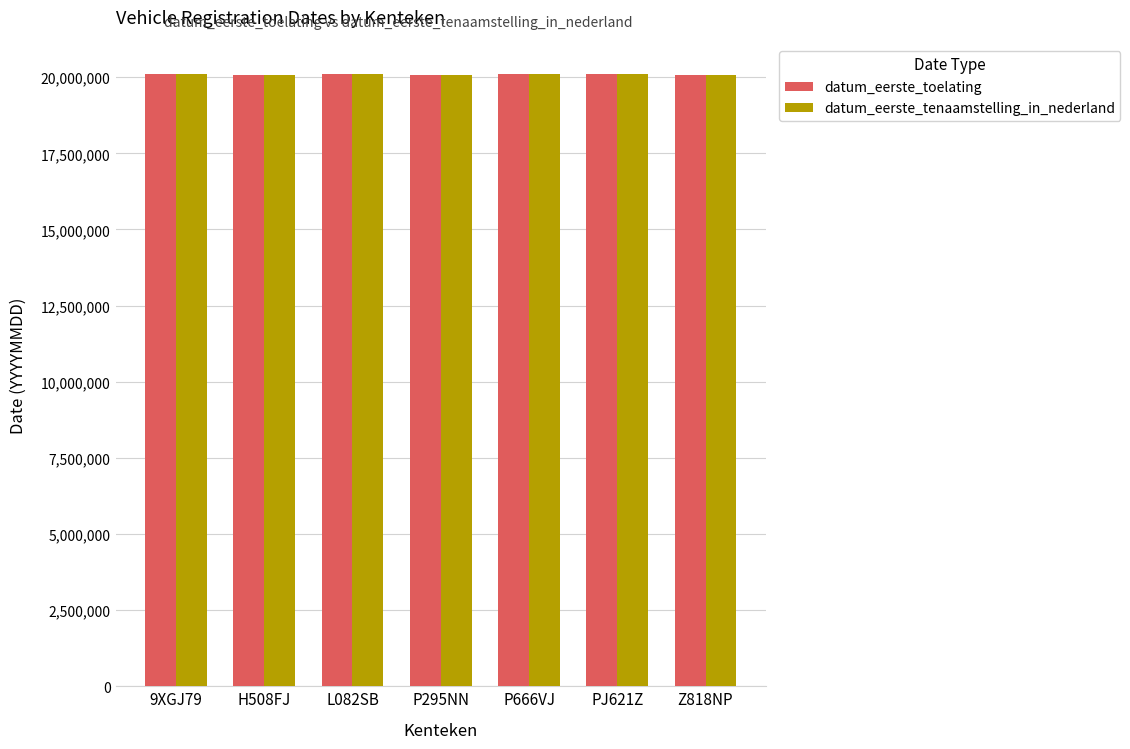

What is the sum of the datum_eerste_tenaamstelling_in_nederland values at 9XGJ79 and H508FJ?

40151836